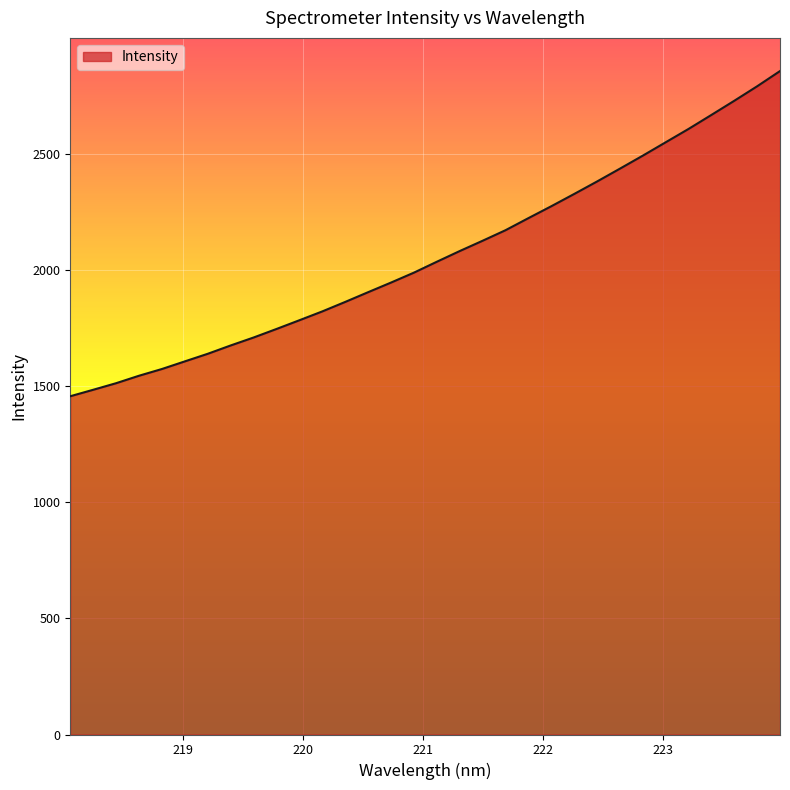

What is the greatest value displayed?

2855.5